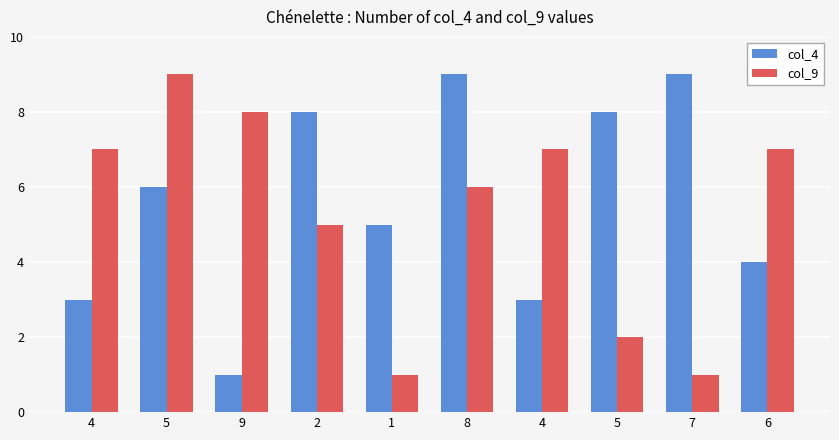

How many categories are shown in the chart?

10